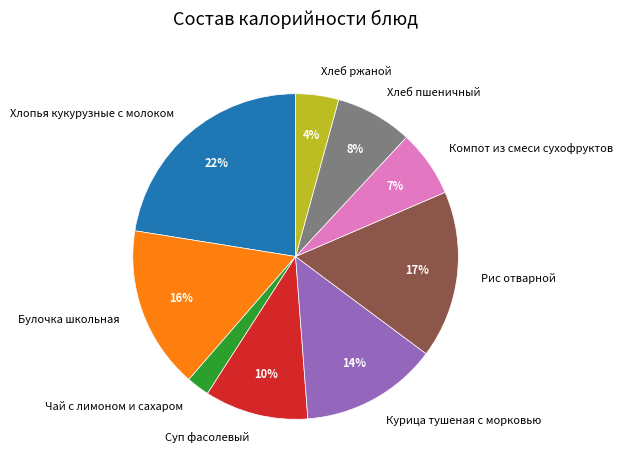

Which category has the smallest portion of the pie?

Чай с лимоном и сахаром